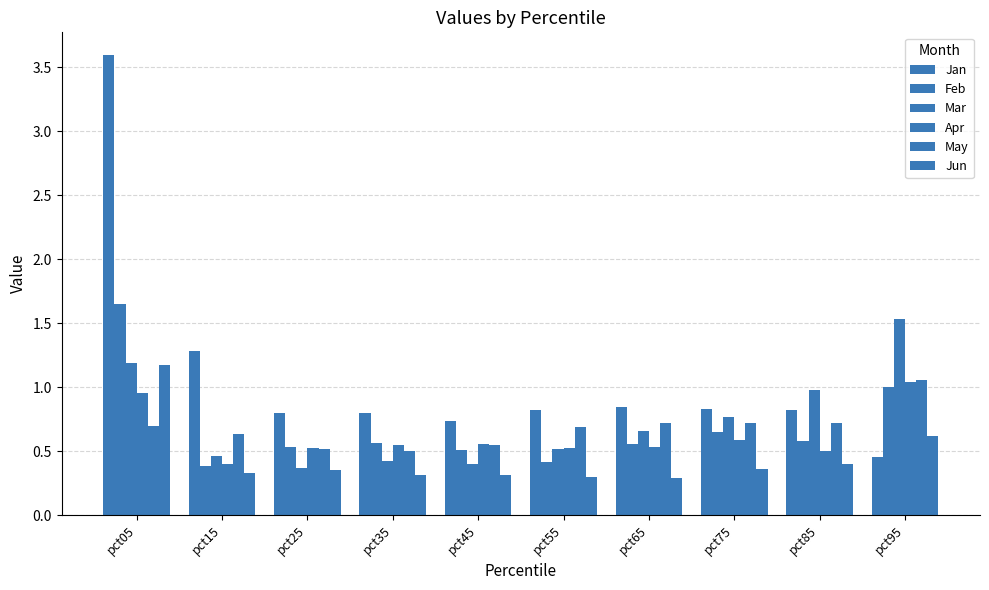

Between pct65 and pct25, which is larger?

pct65